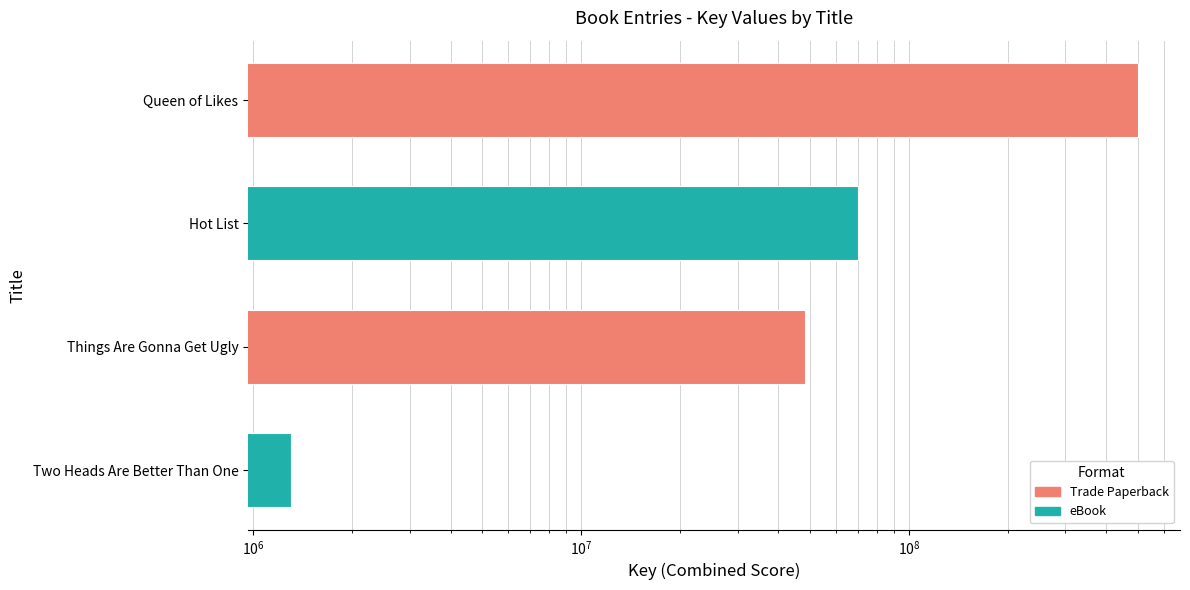

How many bars are there in total?

4